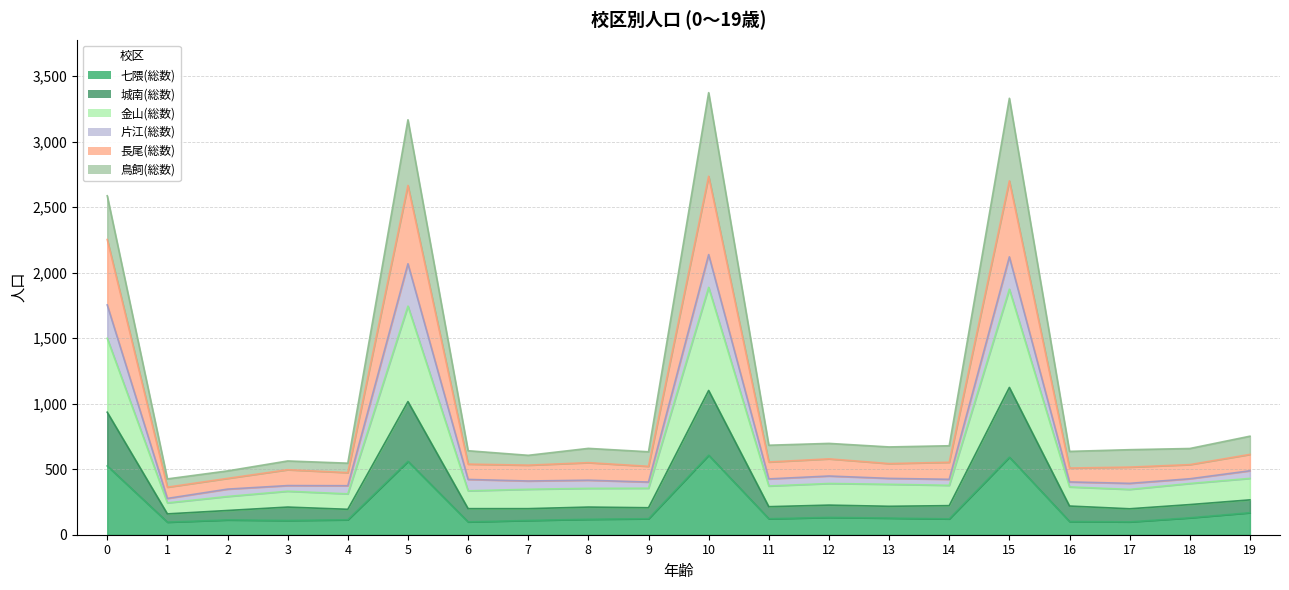

In 七隈(総数), how many points are higher than both neighbors (excluding endpoints)?

5